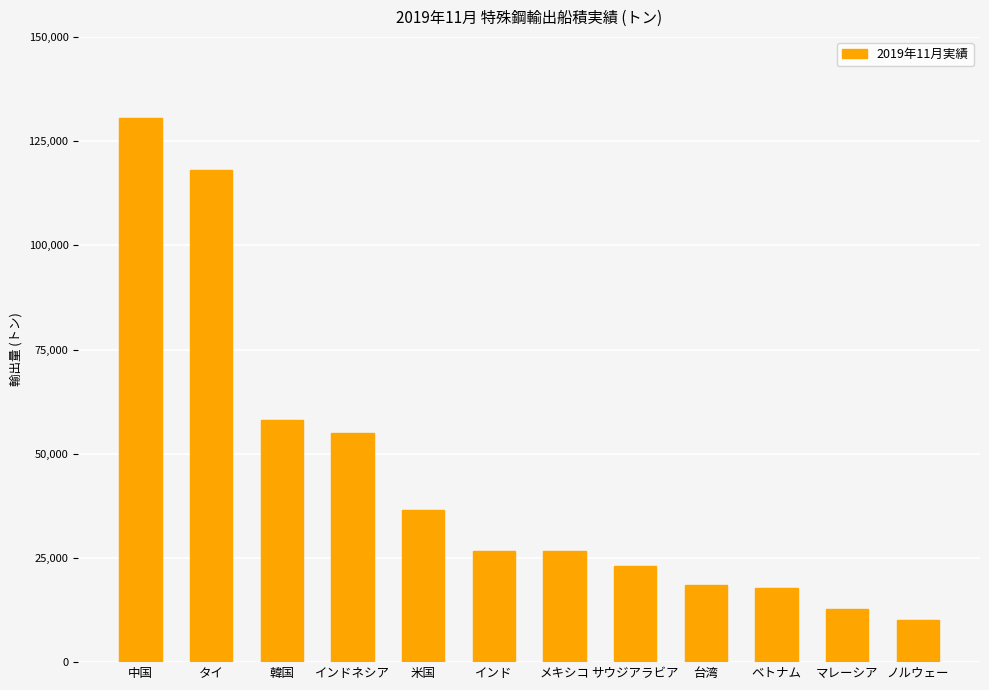

At which label does the data first exceed 26639?

中国